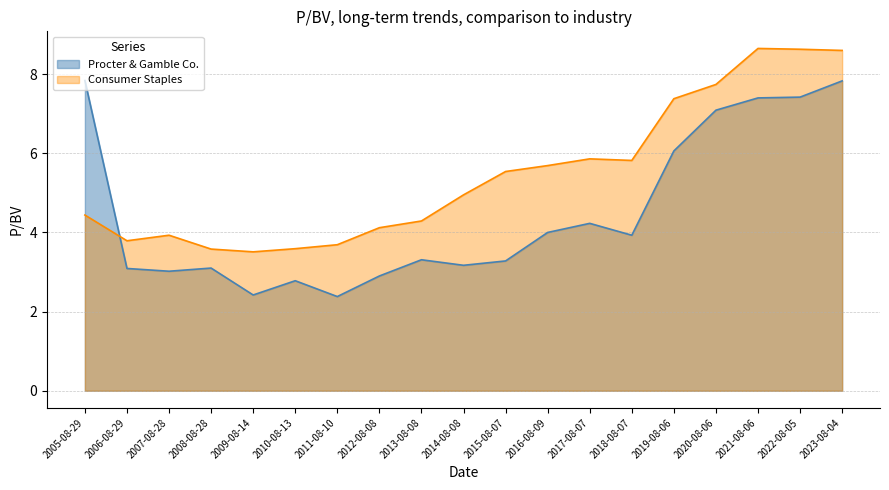

How many data points in Procter & Gamble Co. are above 3?

15